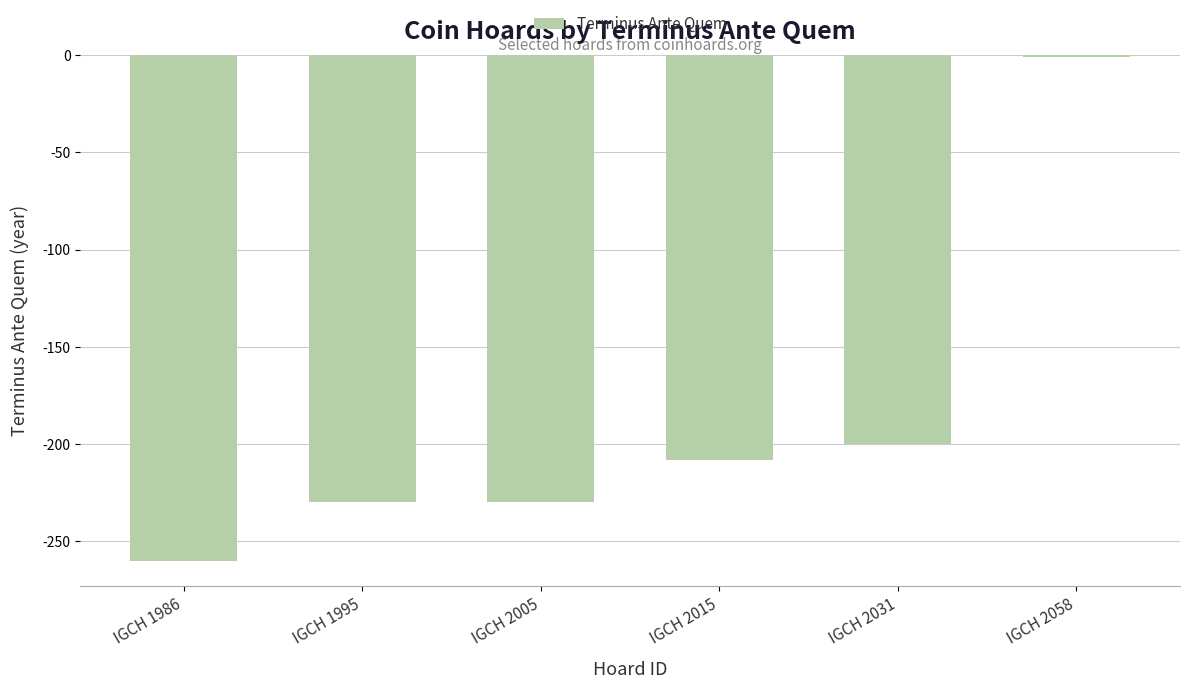

What is the difference between the values at IGCH 2015 and IGCH 2058?

207